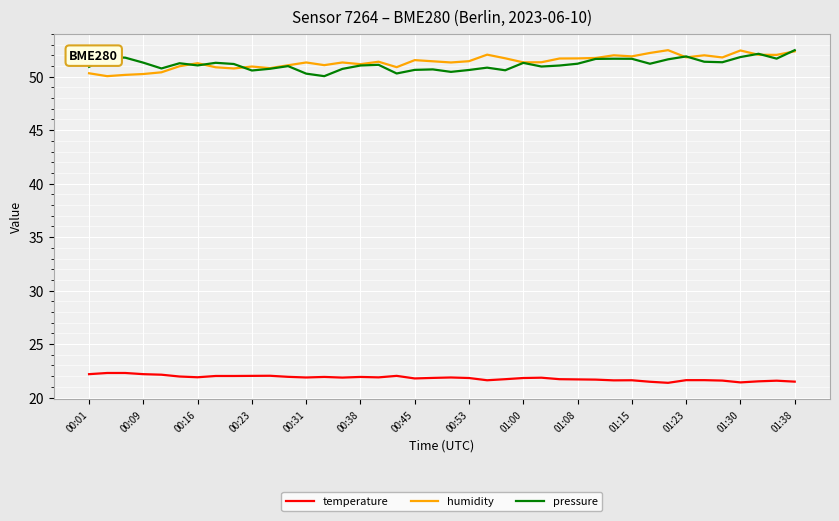

What is the maximum value shown in the chart?

52.5